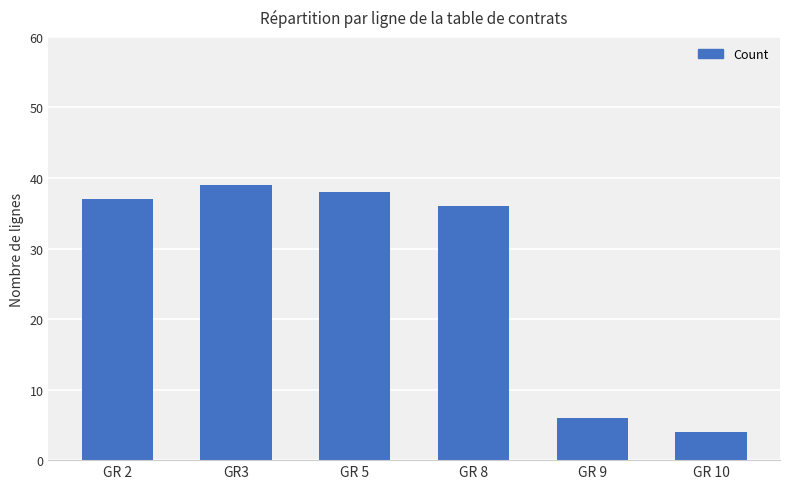

What is the minimum value shown in the chart?

4